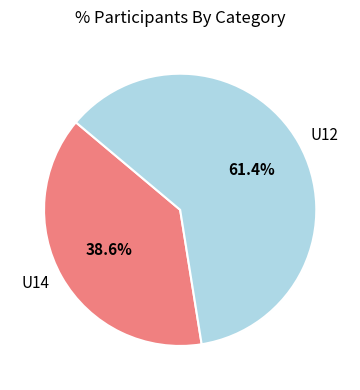

Combined, what portion of the pie is U12 and U14?

100.0%